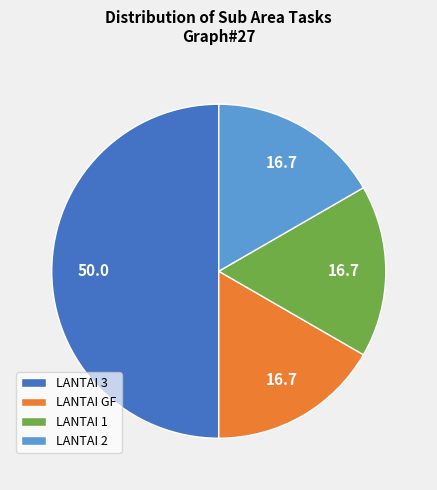

The LANTAI 1 slice represents 4% of the pie. True or false?

False